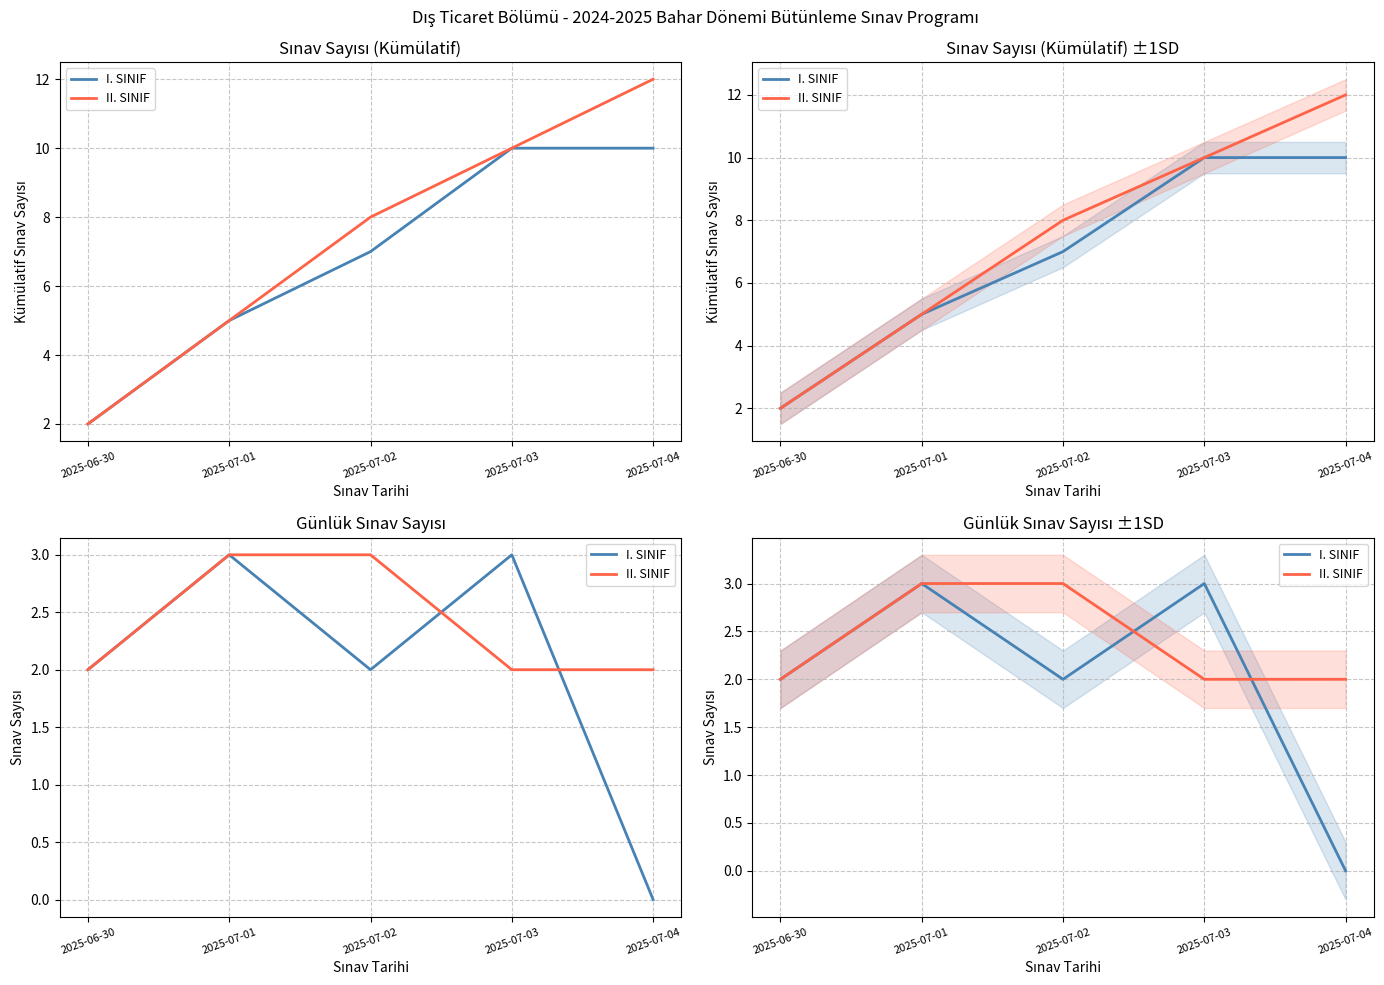

At which label does I. SINIF reach its peak?

2025-07-01